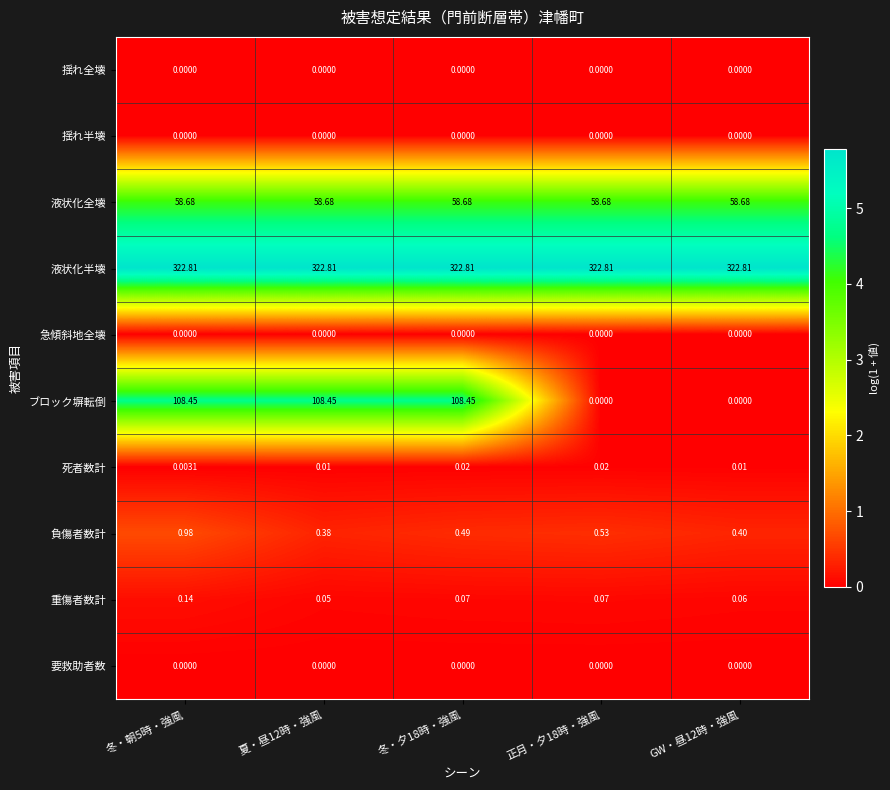

Which series has the widest spread of values?

ブロック塀転倒